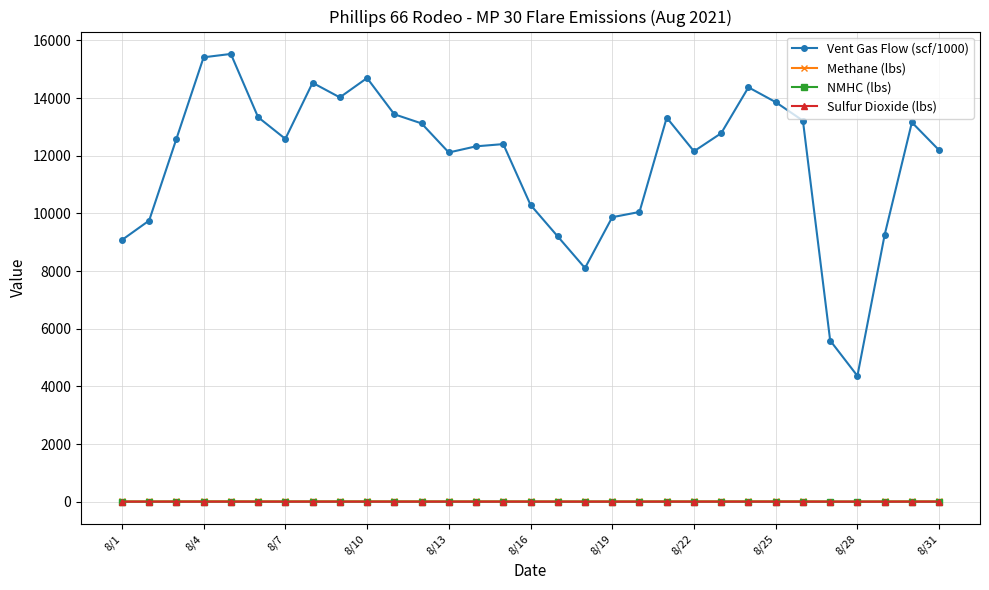

Which series has the widest spread of values?

Vent Gas Flow (scf/1000)